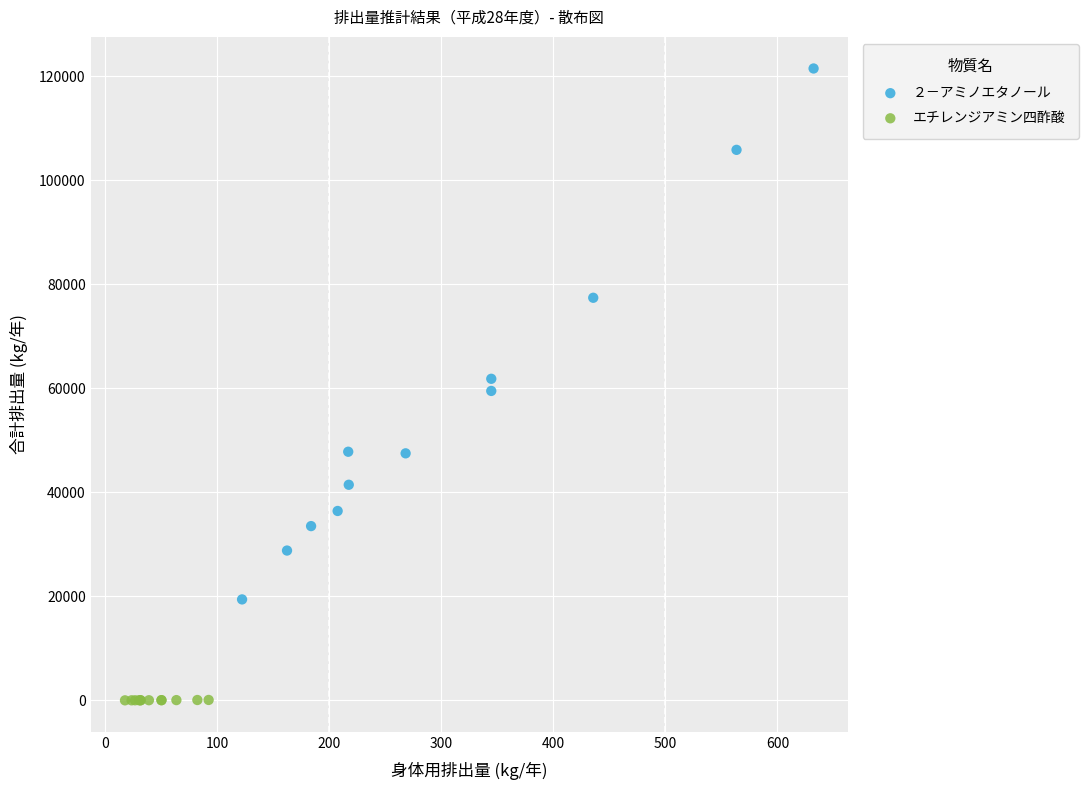

What are all the series names shown in the legend?

２－アミノエタノール, エチレンジアミン四酢酸